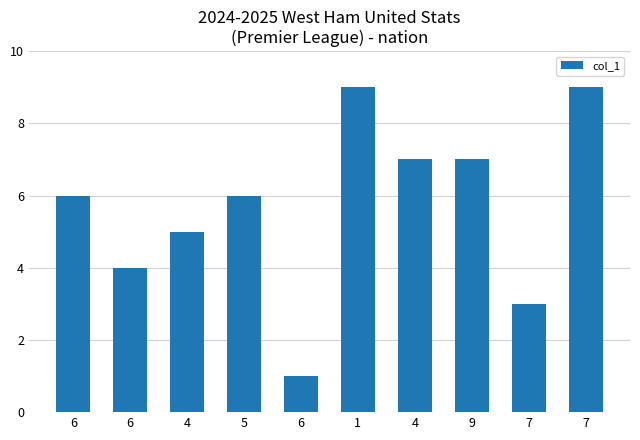

What is the label of the 7th bar from the right?

5